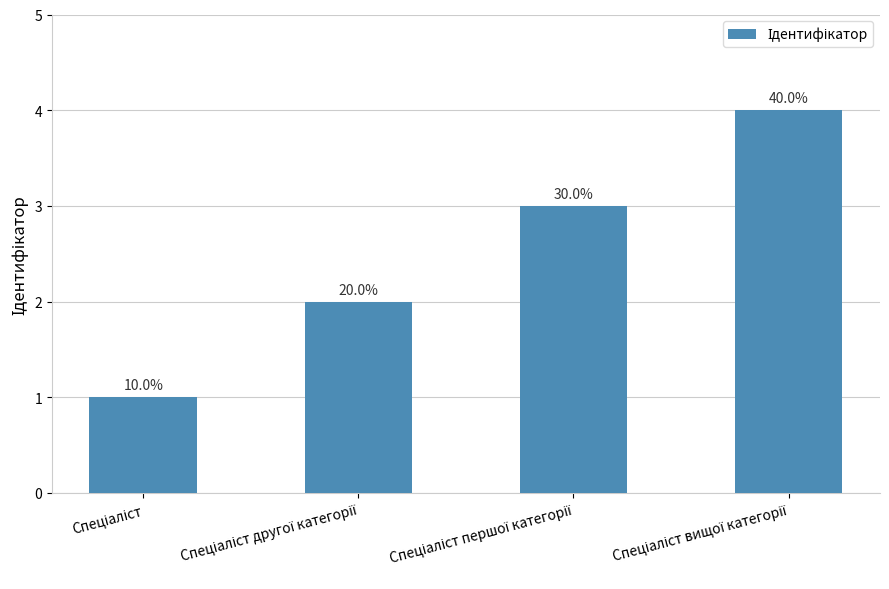

What is the value of the 2nd bar from the left?

2